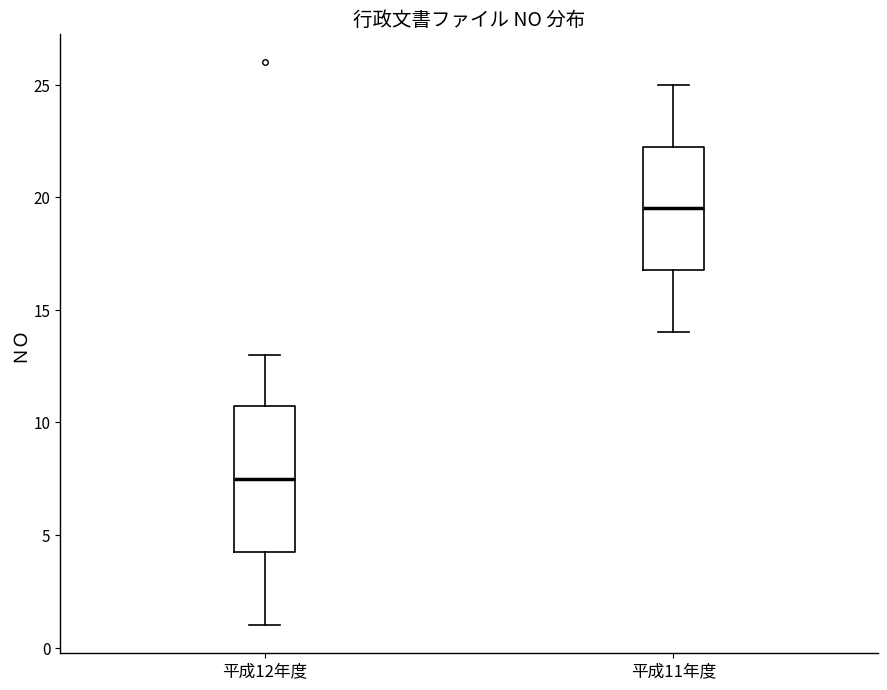

Which box is the tallest, from its lower edge to its upper edge?

平成12年度